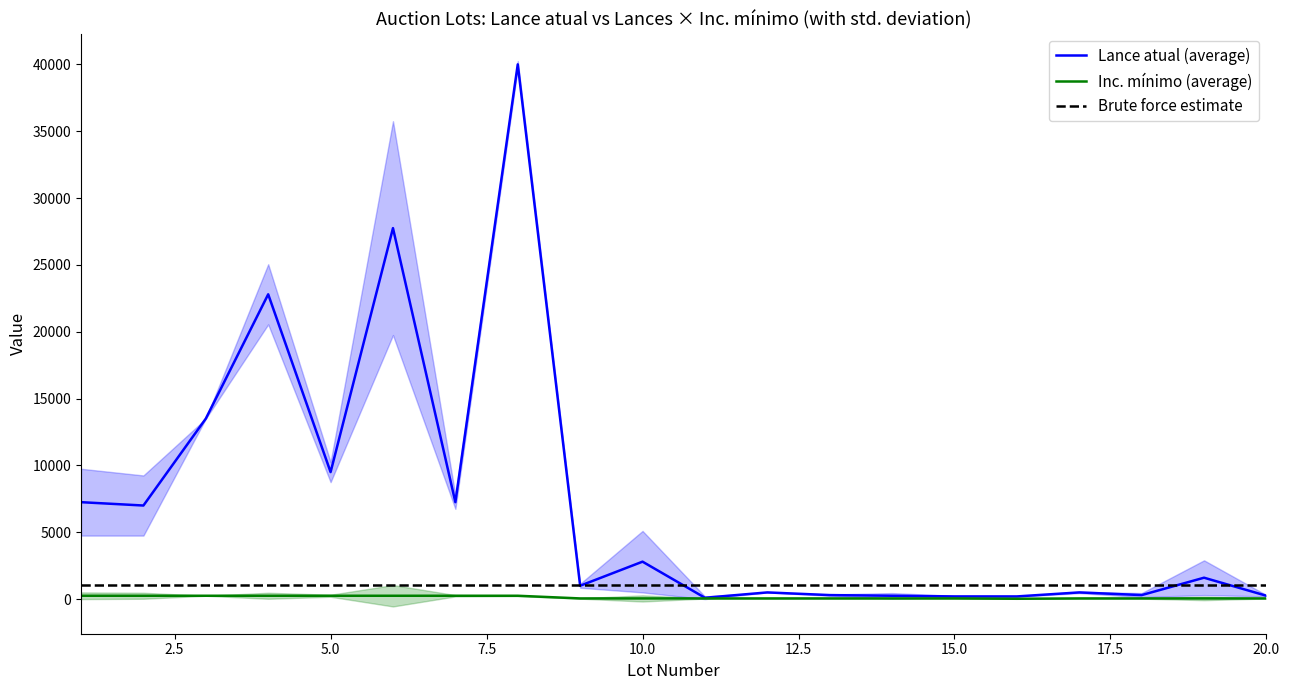

At which label is Lance atual closest to 20050?

4